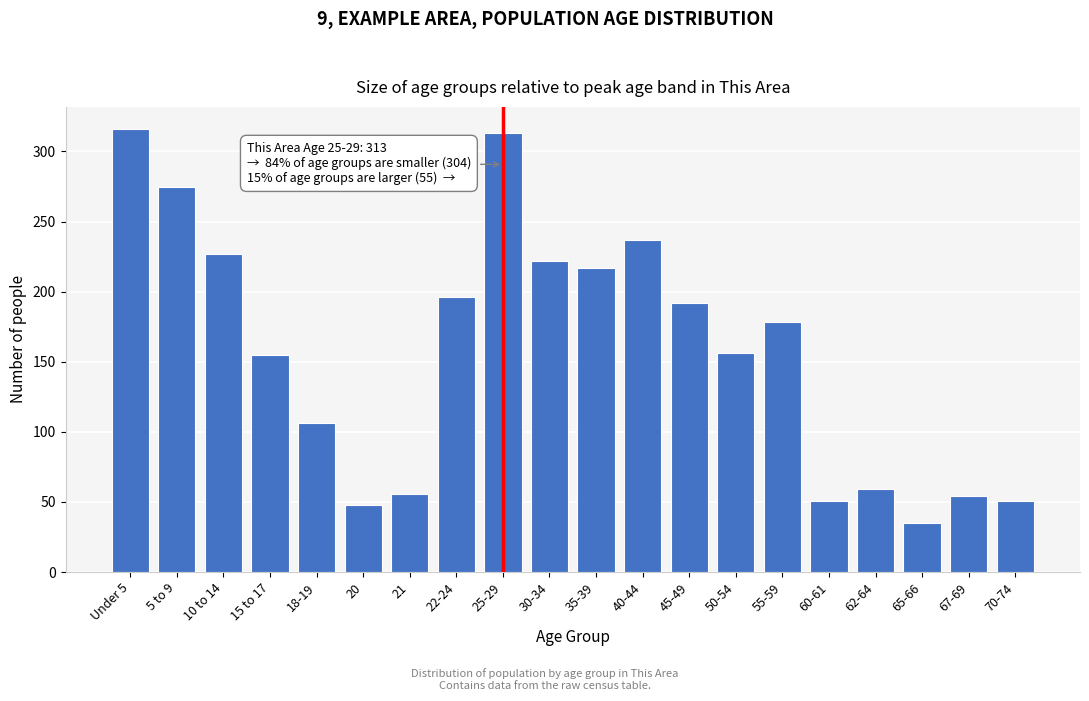

What is the ratio of the value at 30-34 to the value at 50-54?

1.4